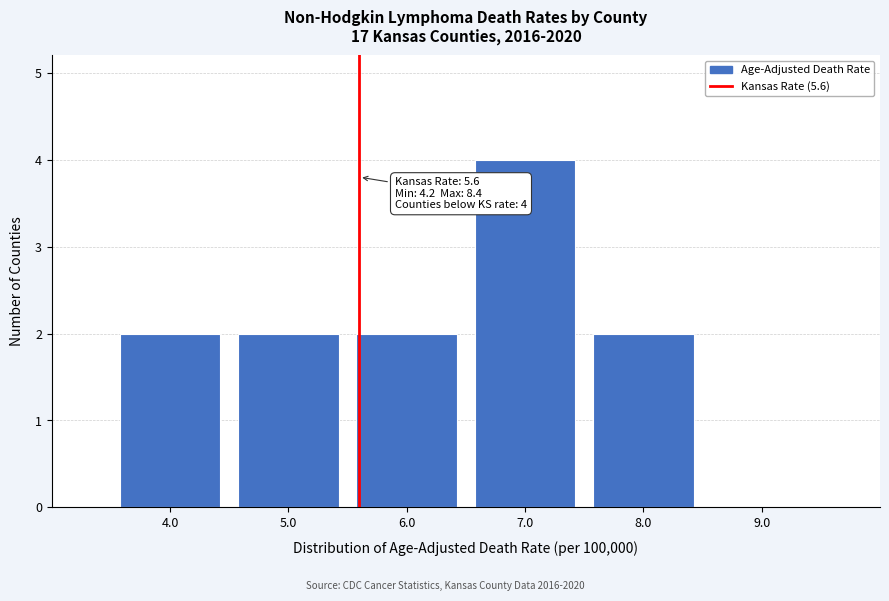

Which range on the x-axis has the tallest bar?

6.5 to 7.5